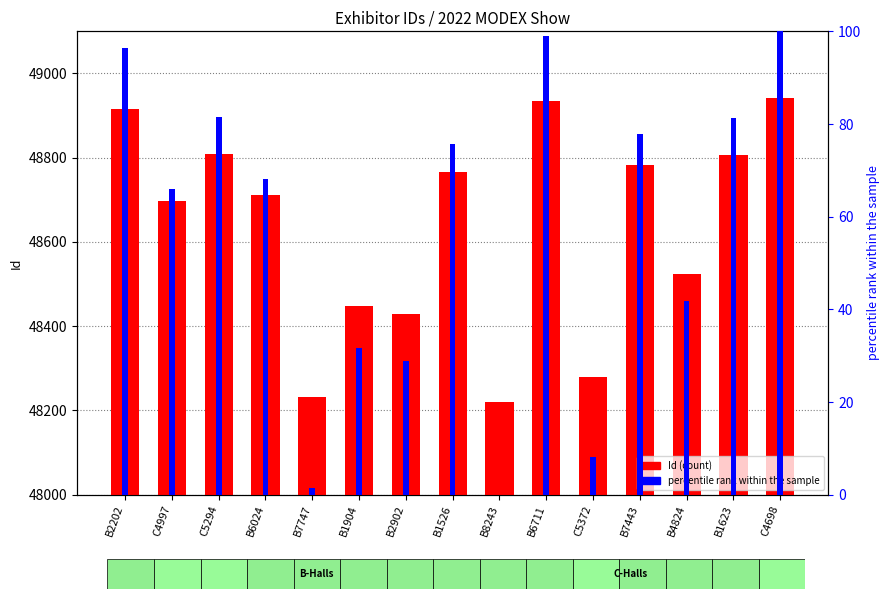

What is the total value across all series at B7747?

48232.4